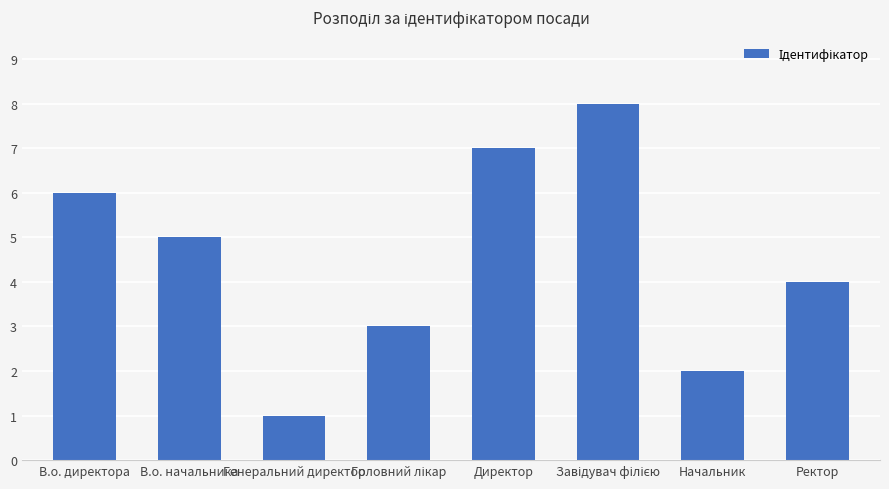

Count the number of data series in this chart.

1